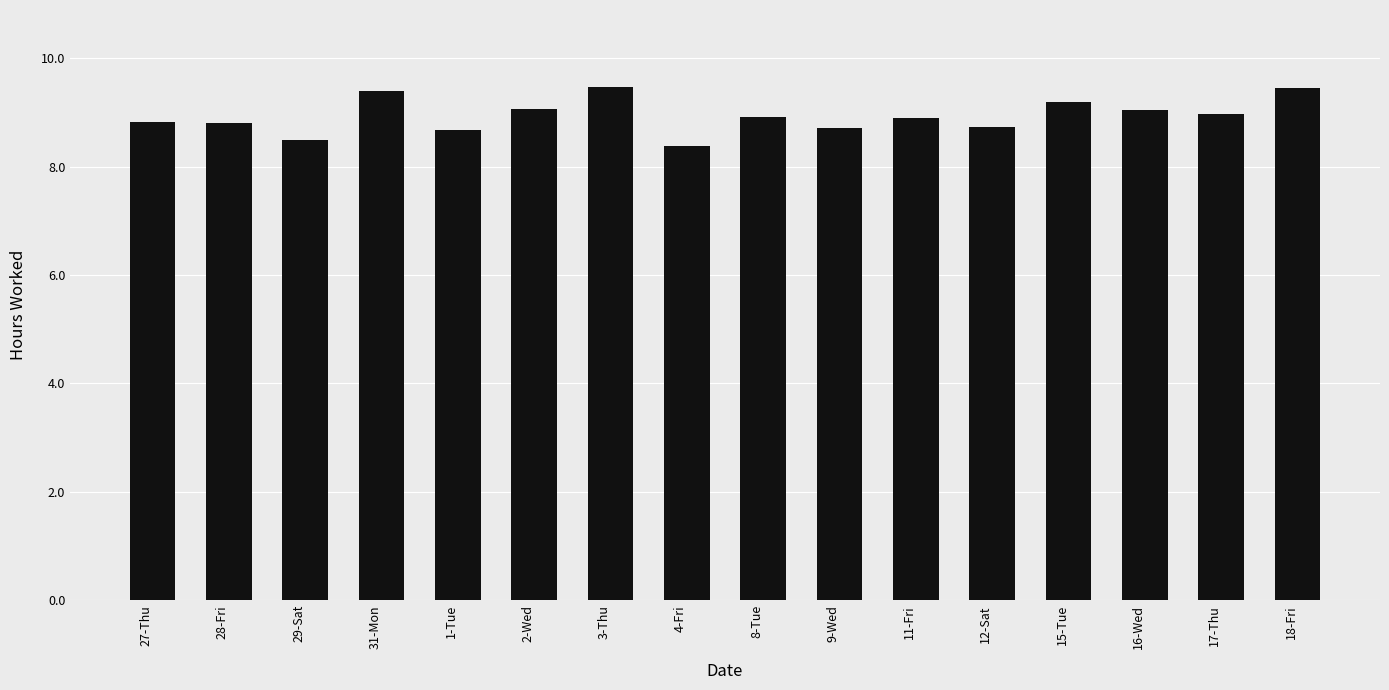

What is the difference between the maximum and minimum values?

1.1